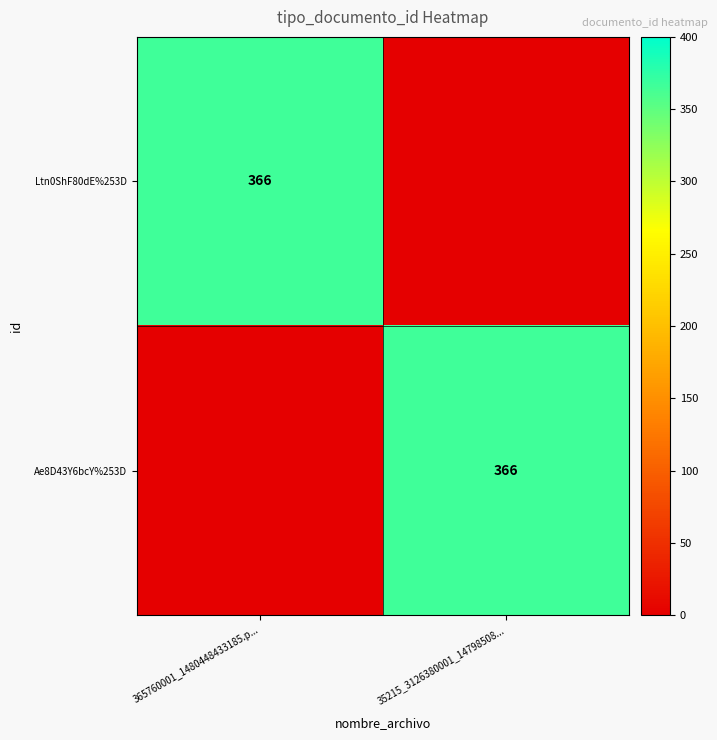

True or false: Ltn0ShF80dE%253D has a value of 366 at 365760001_1480448433185.p....

True